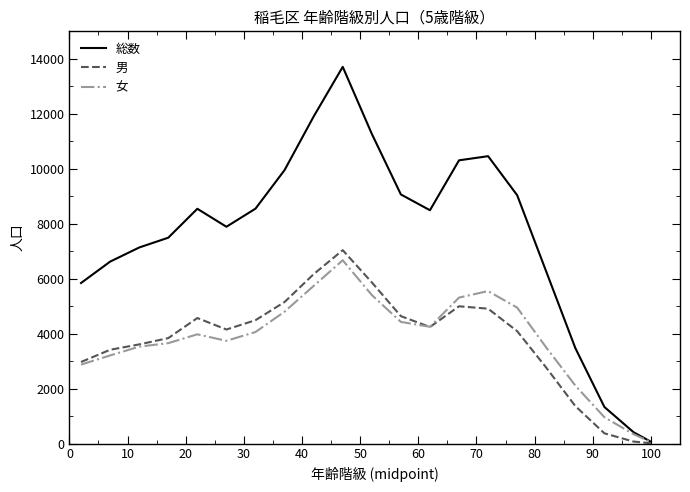

Which series has the widest spread of values?

総数